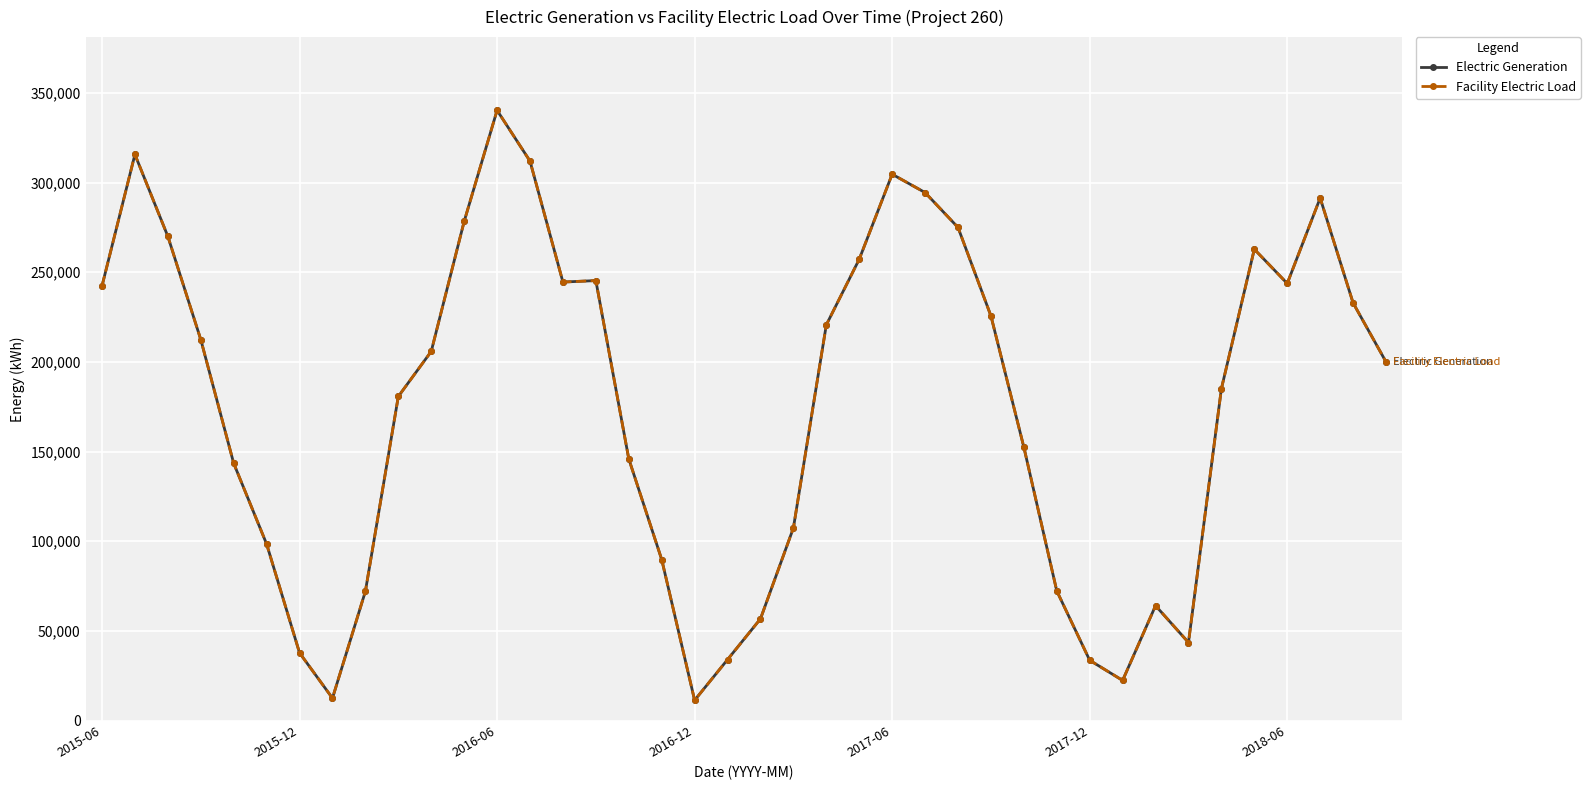

Is this an area chart (filled region under the line)?

No